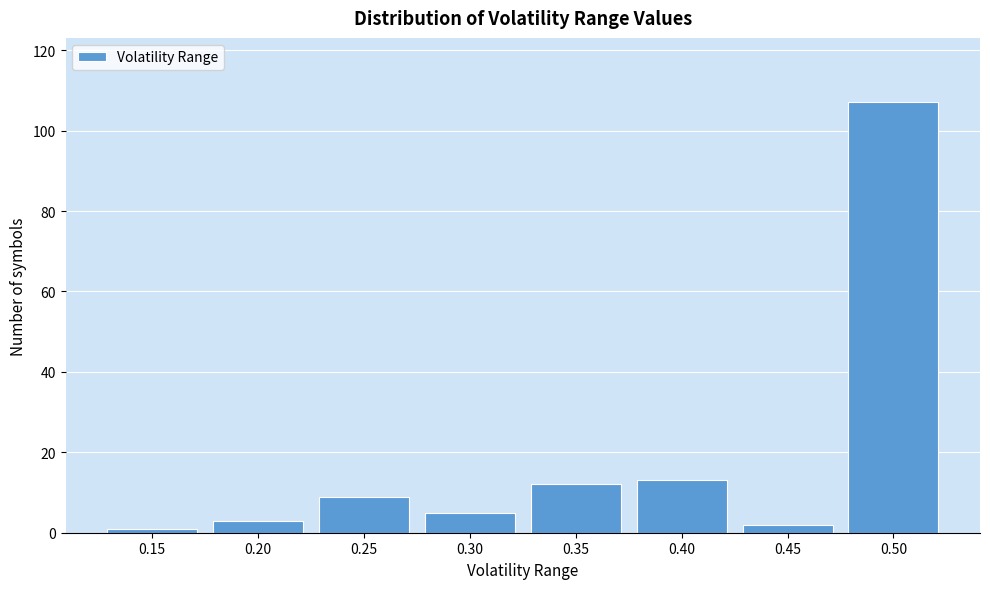

Reading right to left, extract all data points from this chart.

0.50=107	0.45=2	0.40=13	0.35=12	0.30=5	0.25=9	0.20=3	0.15=1